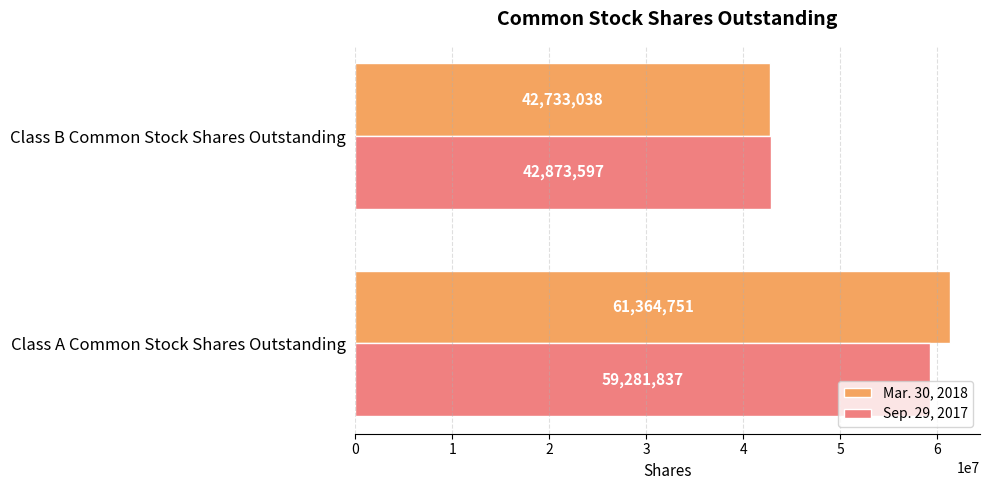

What is the difference between the Mar. 30, 2018 values at Class B Common Stock Shares Outstanding and Class A Common Stock Shares Outstanding?

18631713